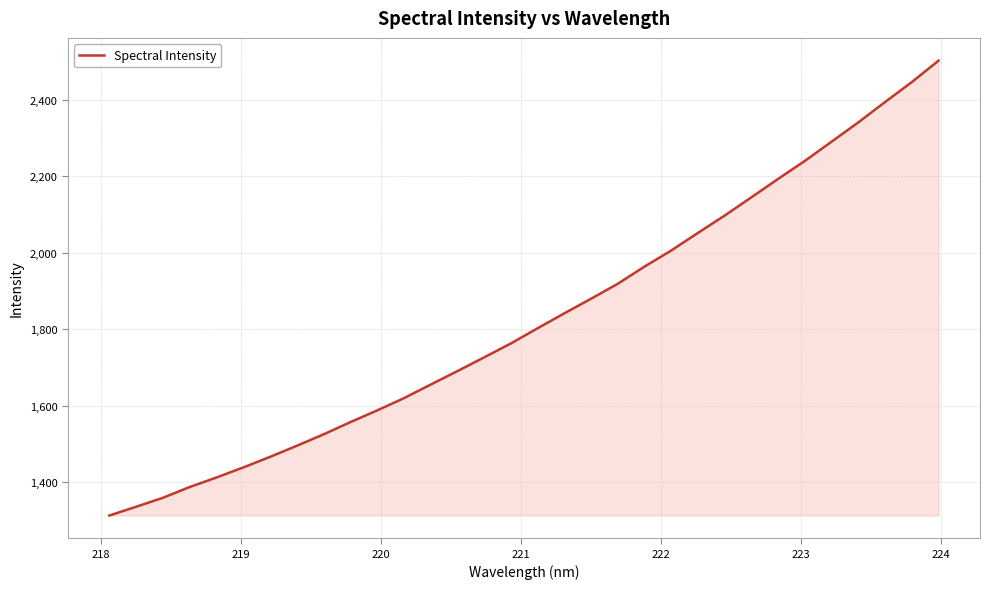

What is the greatest value displayed?

2502.9